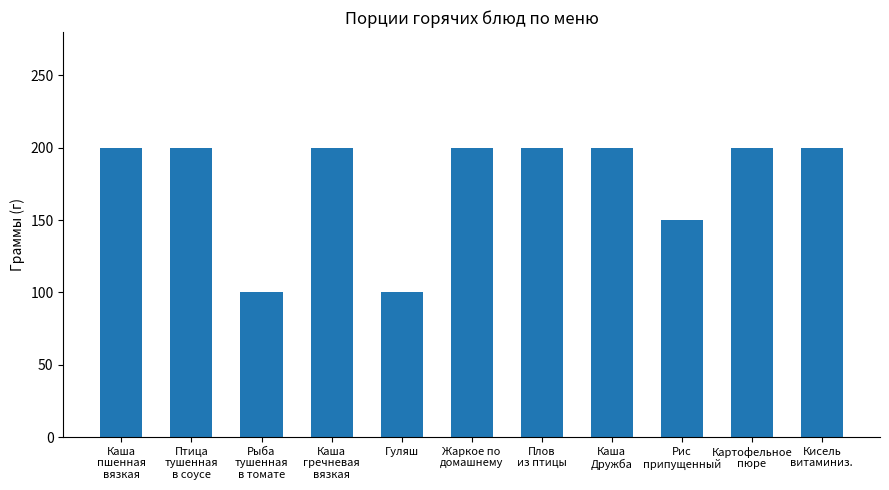

What is the difference between the second highest and second lowest values?

100